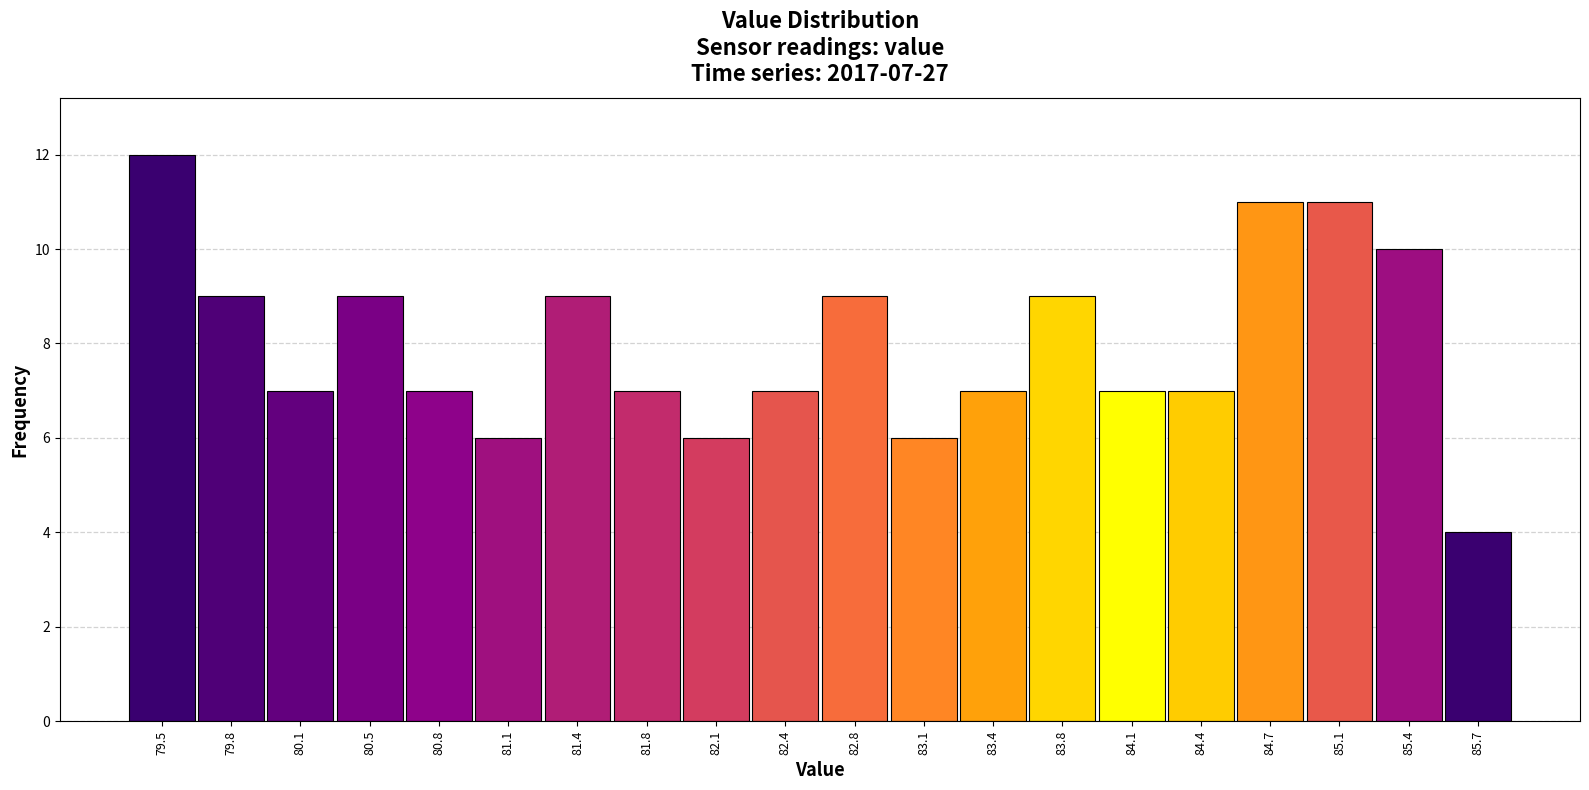

Over which range of the x-axis is the bar tallest?

79.30 to 79.63